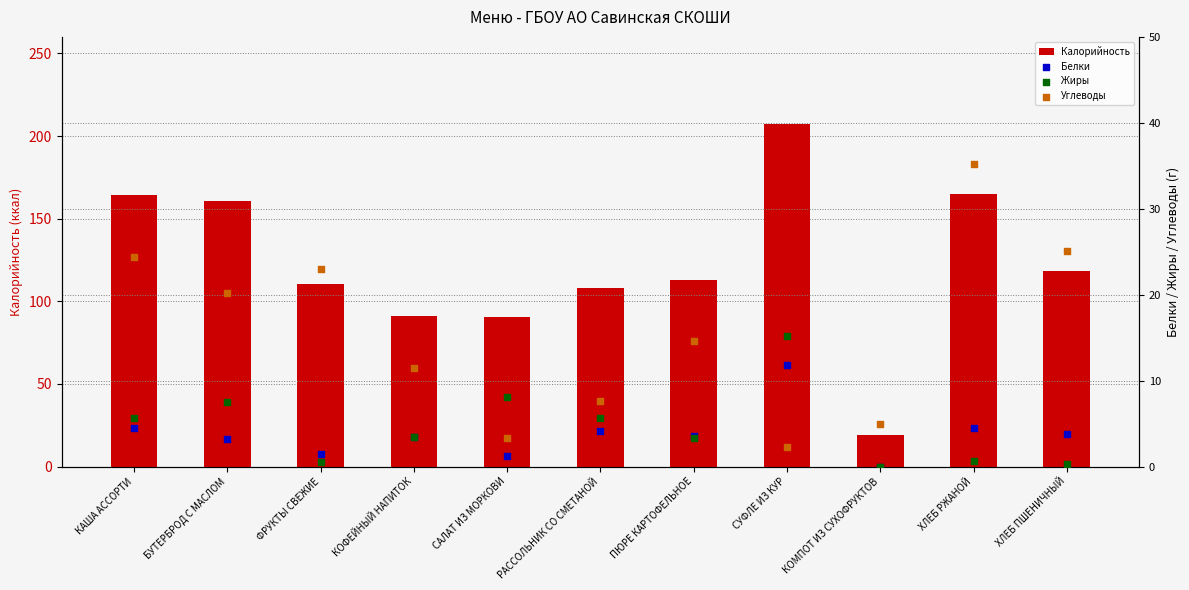

Which series has the widest spread of Y values?

Калорийность